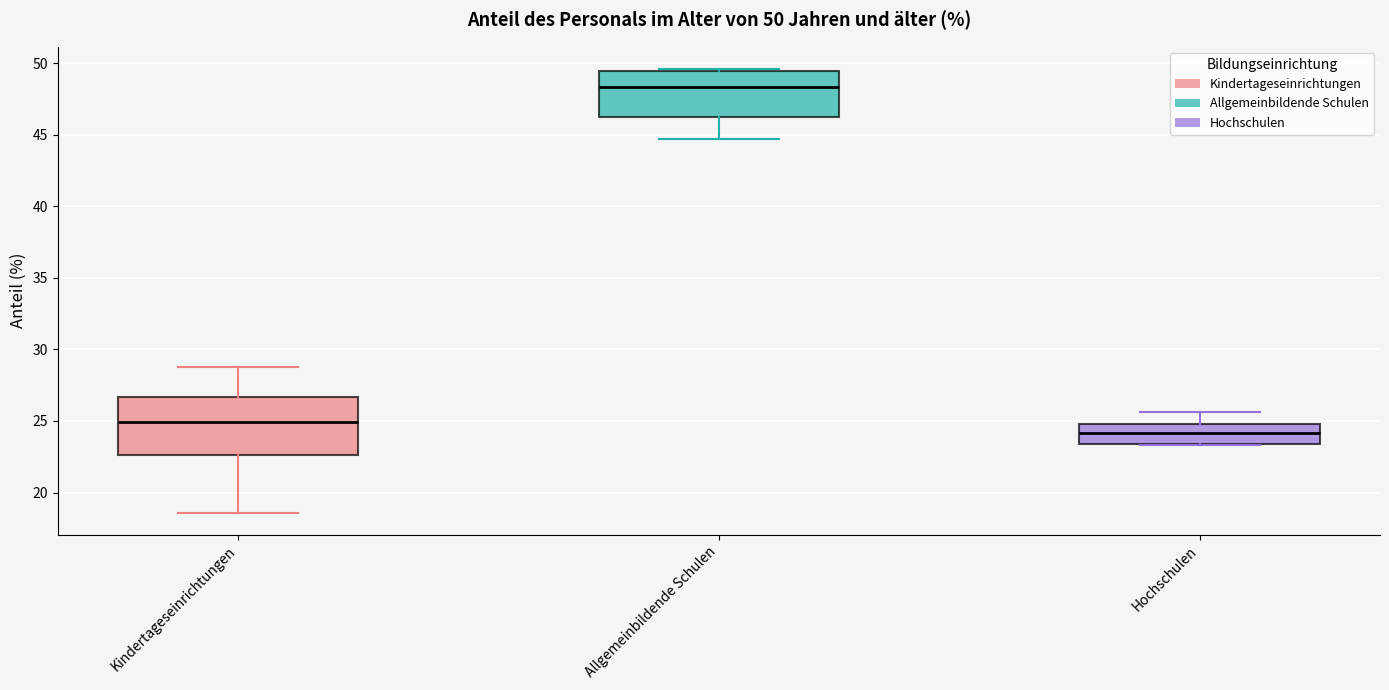

Comparing the boxes themselves (not the whiskers), which one is the tallest?

Kindertageseinrichtungen